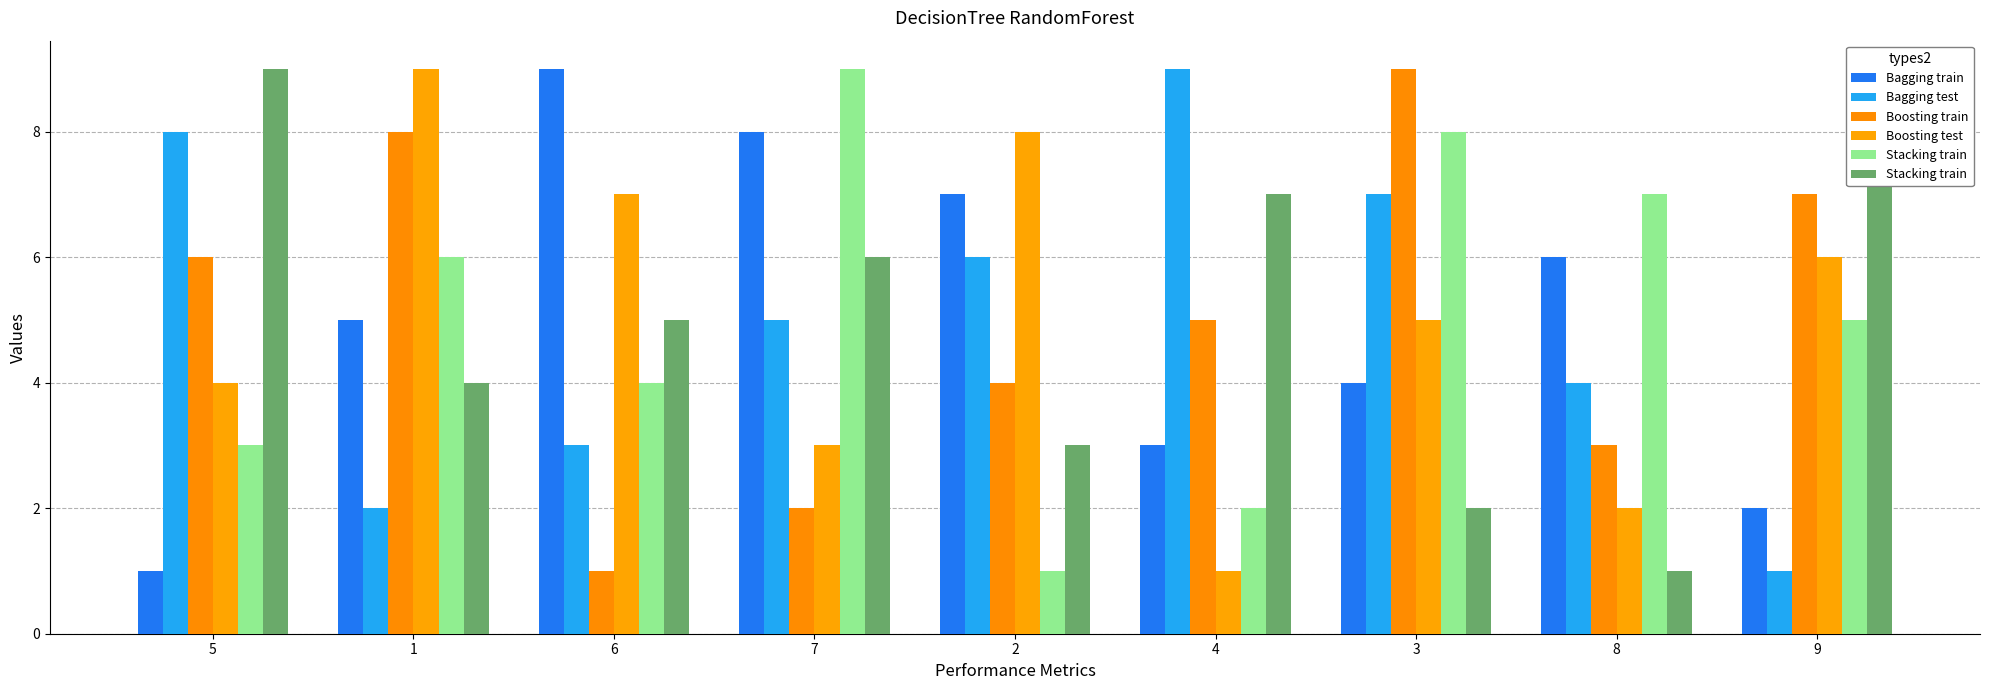

Which series has the largest range (max minus min)?

Bagging train